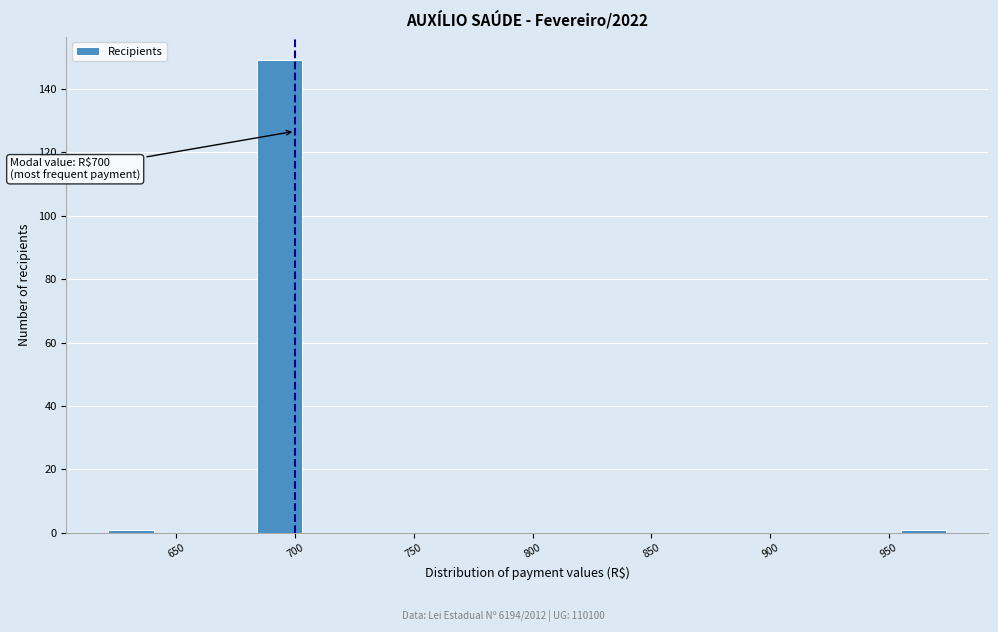

Which range on the x-axis has the tallest bar?

685 to 705